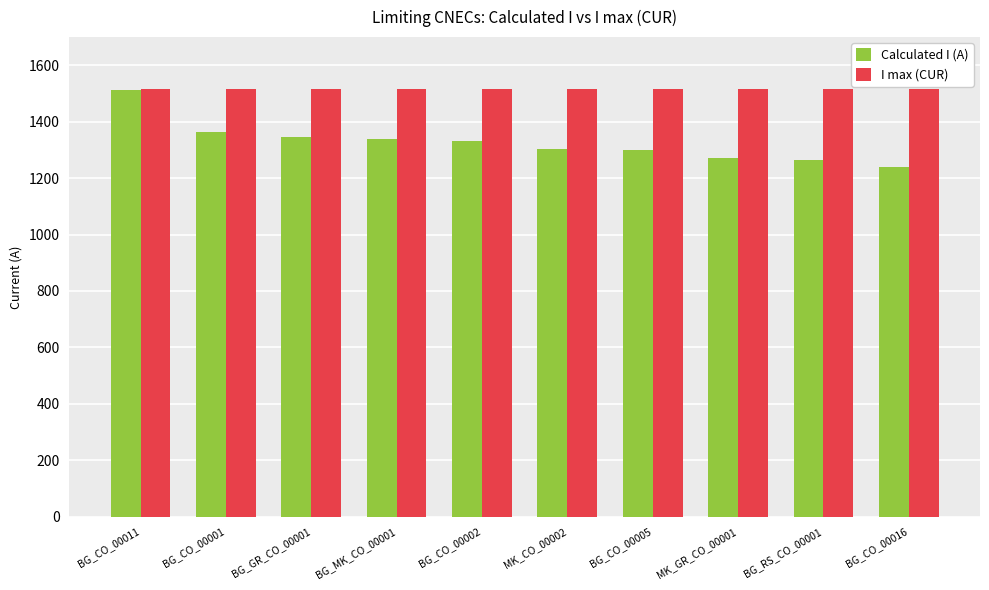

Which category has the highest value in the Calculated I (A) series?

BG_CO_00011